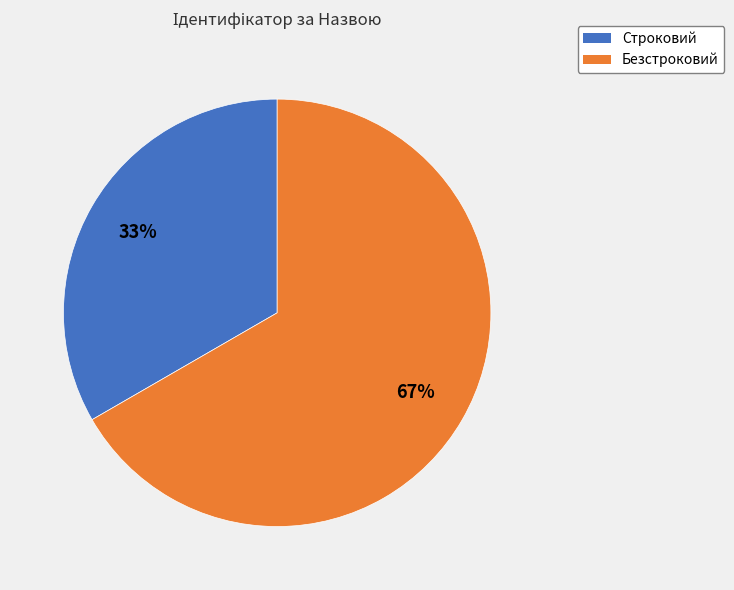

Is Строковий the majority of the pie?

No